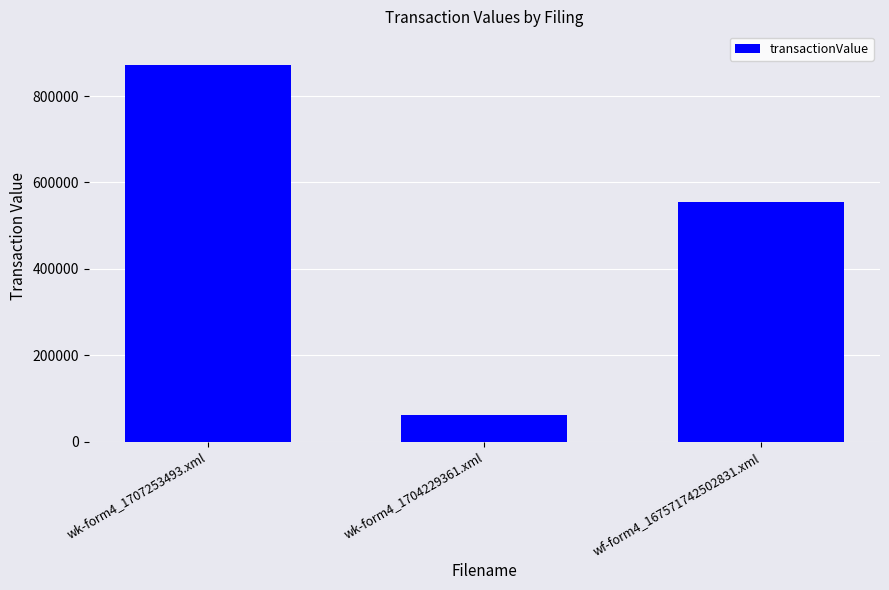

Which has a higher value, wk-form4_1704229361.xml or wf-form4_167571742502831.xml?

wf-form4_167571742502831.xml